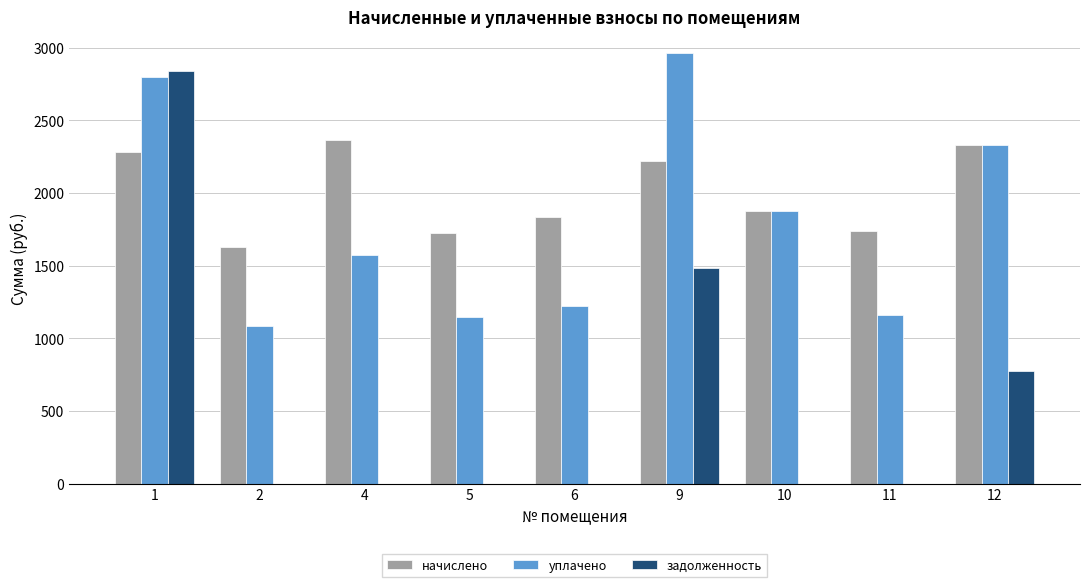

At which label is начислено closest to 1997?

10